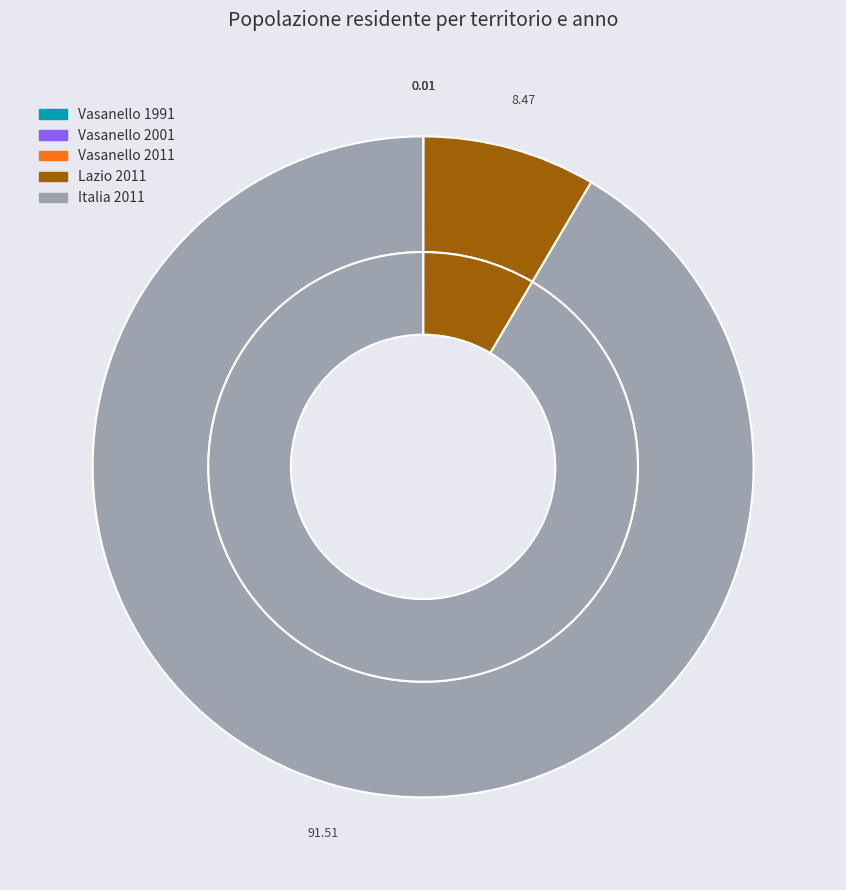

Is the sum of Vasanello 1991 and Vasanello 2001 greater than half?

No